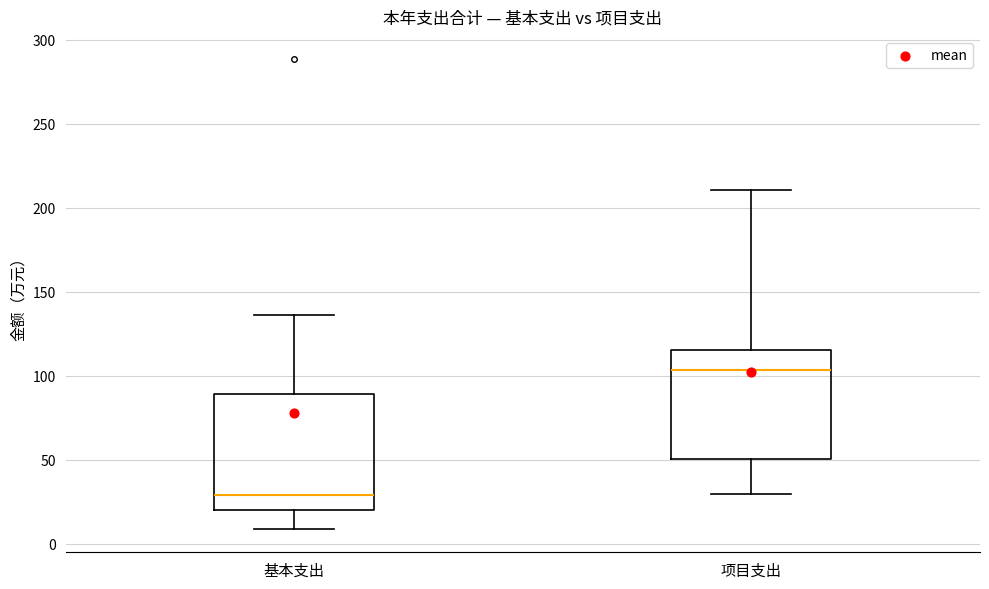

Reading left to right, transcribe this box plot: for each box, give where its median line is, the range the box spans, and where its two whiskers end, as read against the y-axis. The values are not printed on the chart, so give them approximately, as read against the axis.

基本支出: median 30, box 20 to 90, whiskers 10 to 135
项目支出: median 105, box 50 to 115, whiskers 30 to 210